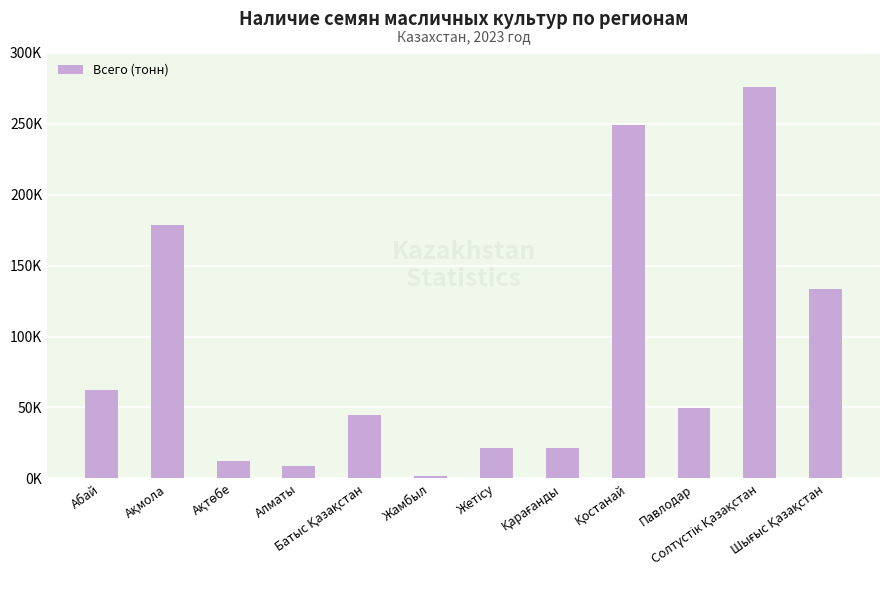

Approximately how many times larger is the value at Жетісу compared to Абай?

0.3